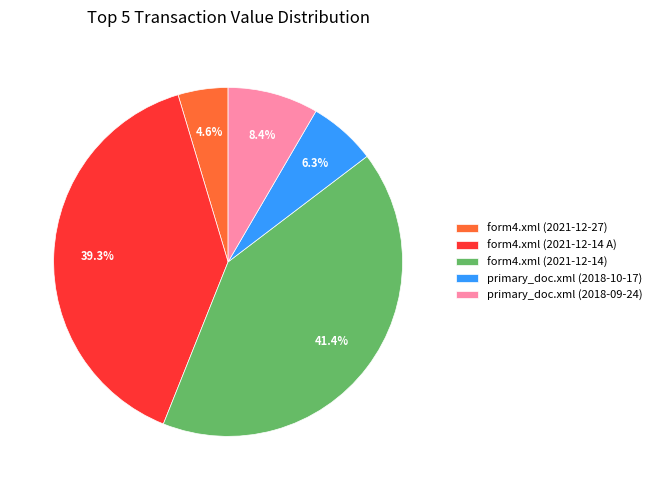

Count the number of slices in the pie.

5